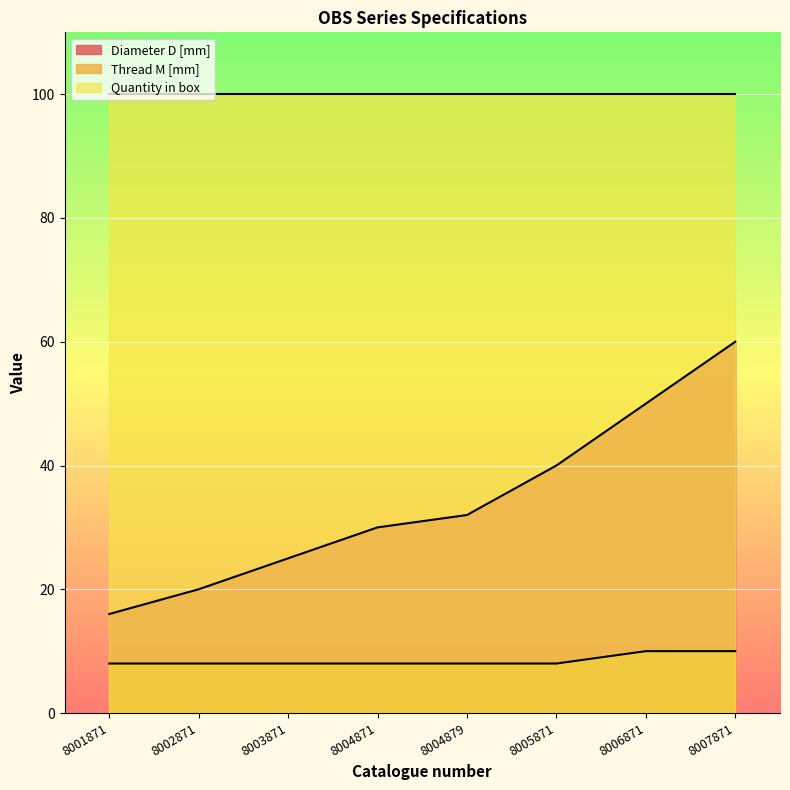

What is the value of the Thread M [mm] point at the 1st from the left?

8